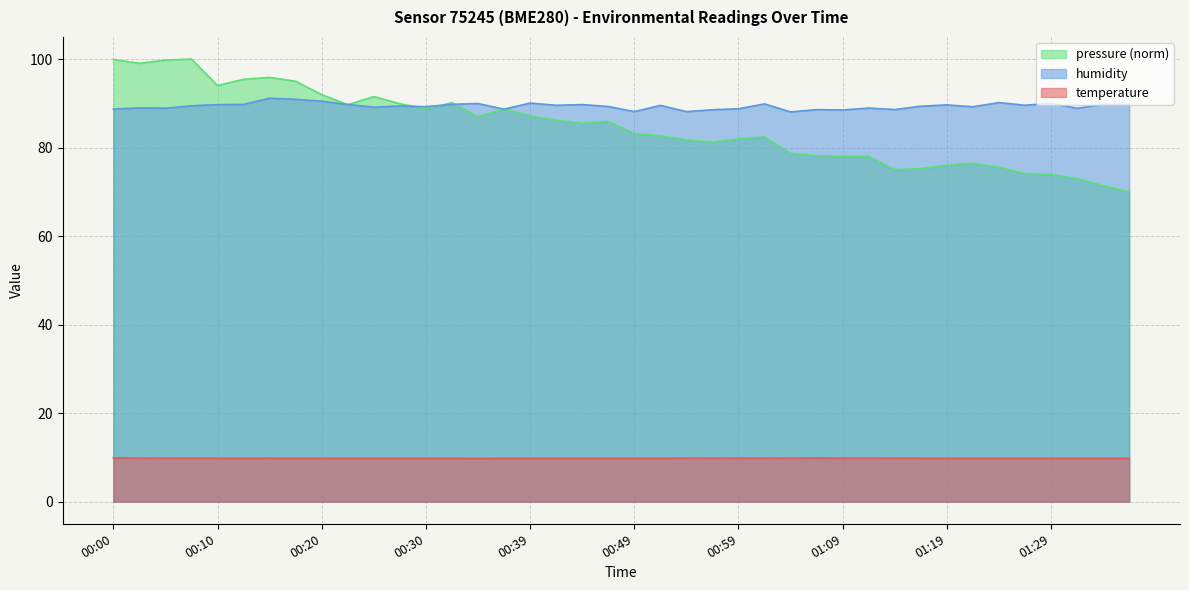

Rank the series at 00:52 from lowest to highest value.

temperature, humidity